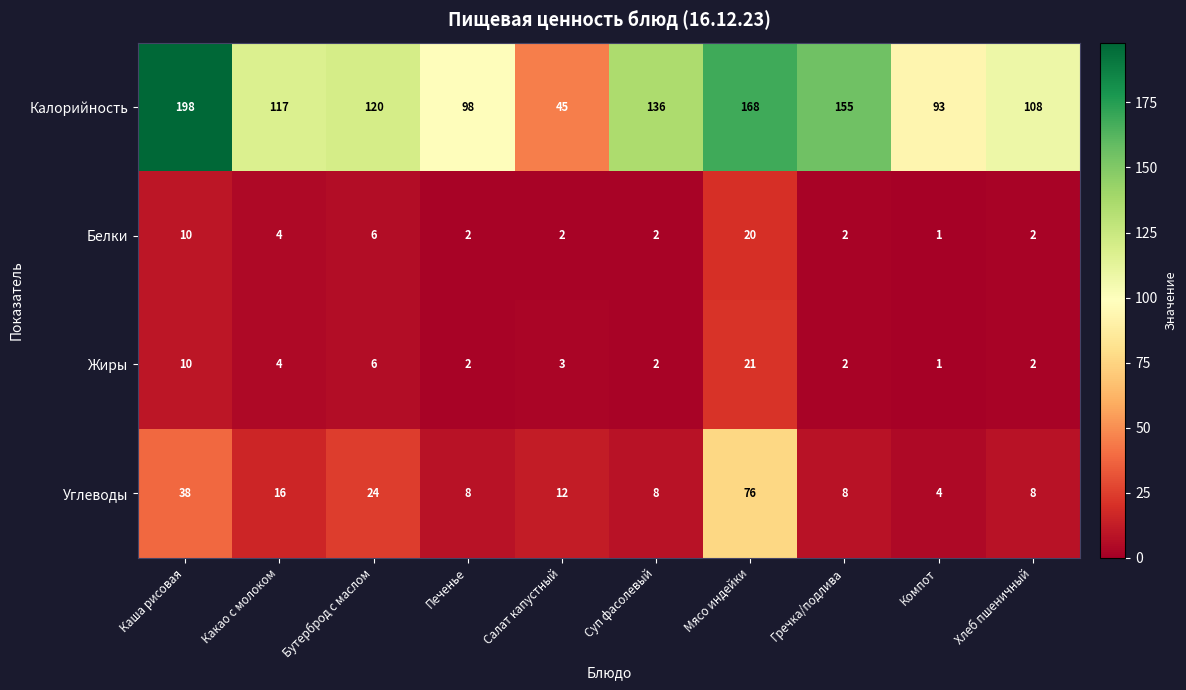

What is the average value of the Белки series?

5